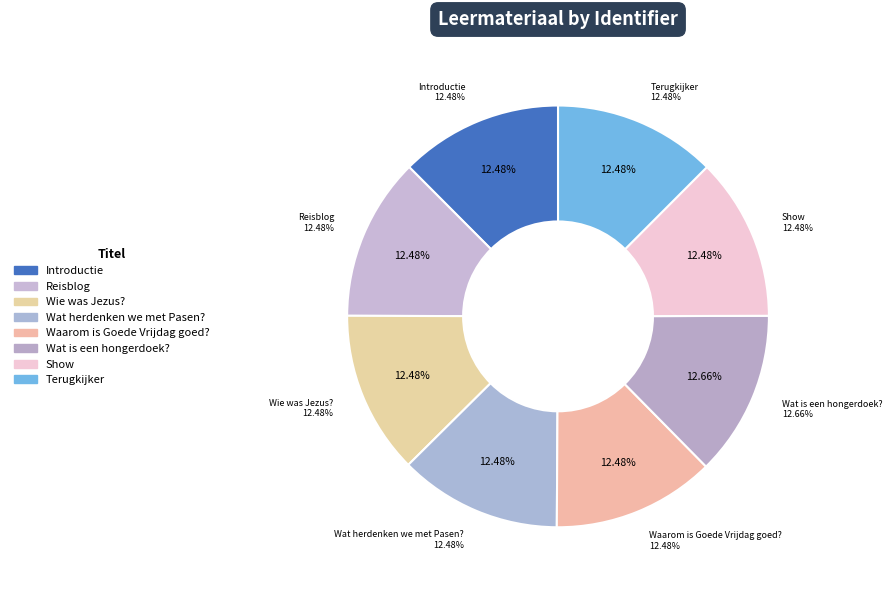

Is there a majority slice in this chart?

No